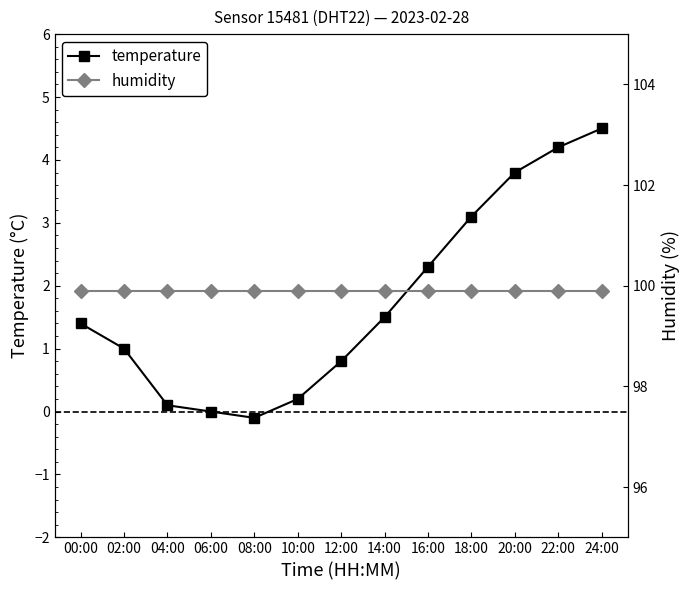

Reading left to right, what are all the values shown in this chart?

temperature: 1.4	1.0	0.1	0.0	-0.1	0.2	0.8	1.5	2.3	3.1	3.8	4.2	4.5
humidity: 99.9	99.9	99.9	99.9	99.9	99.9	99.9	99.9	99.9	99.9	99.9	99.9	99.9